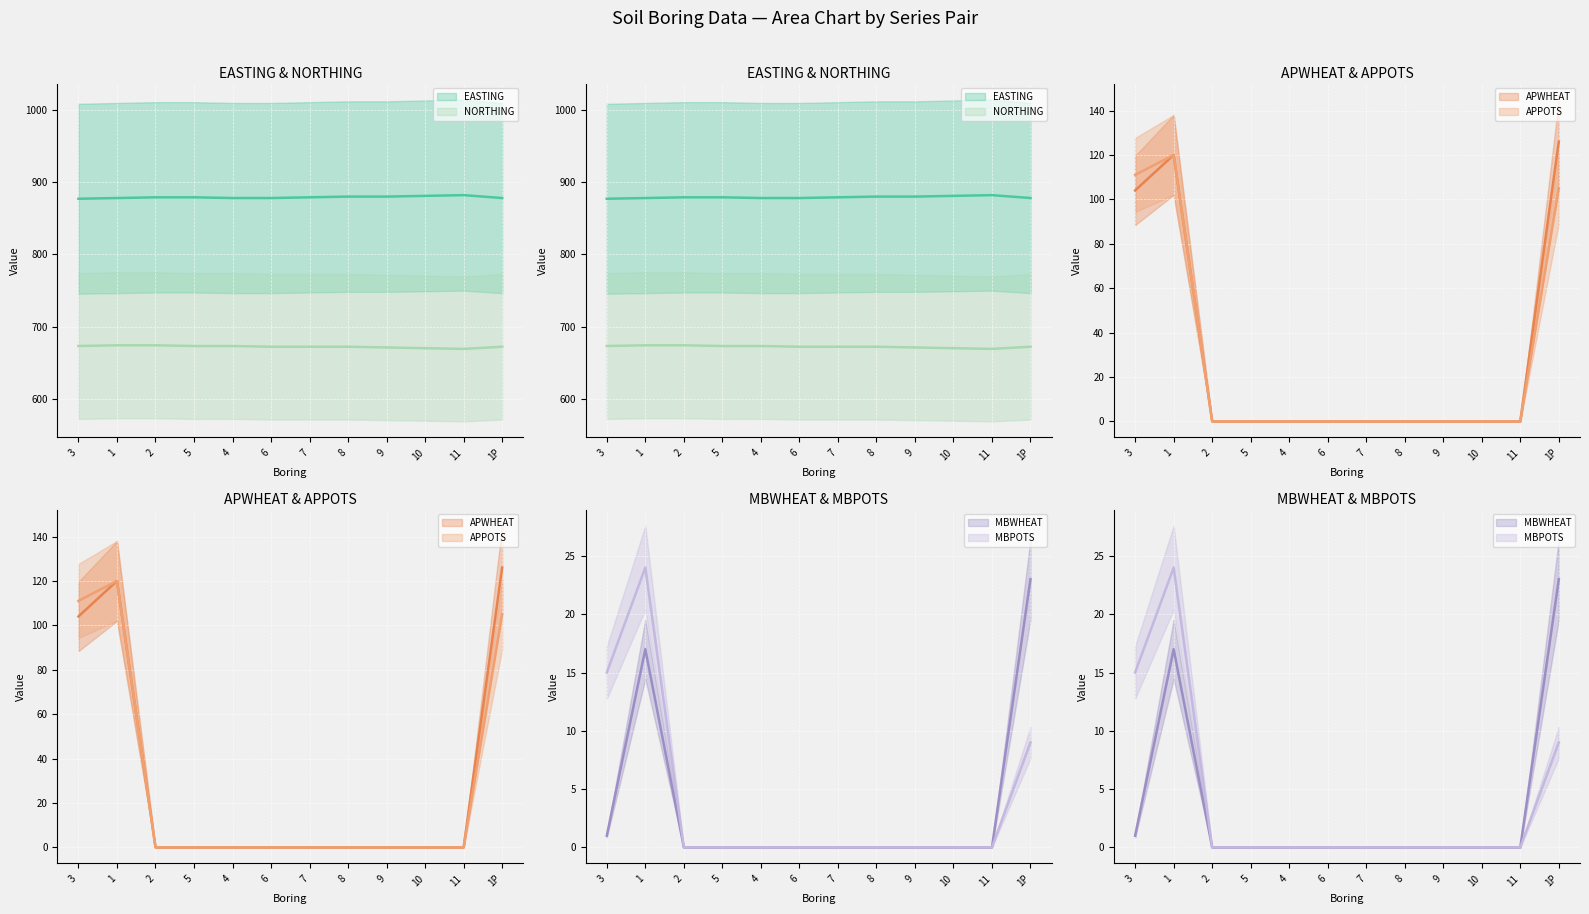

What is the maximum value shown in the chart?

882